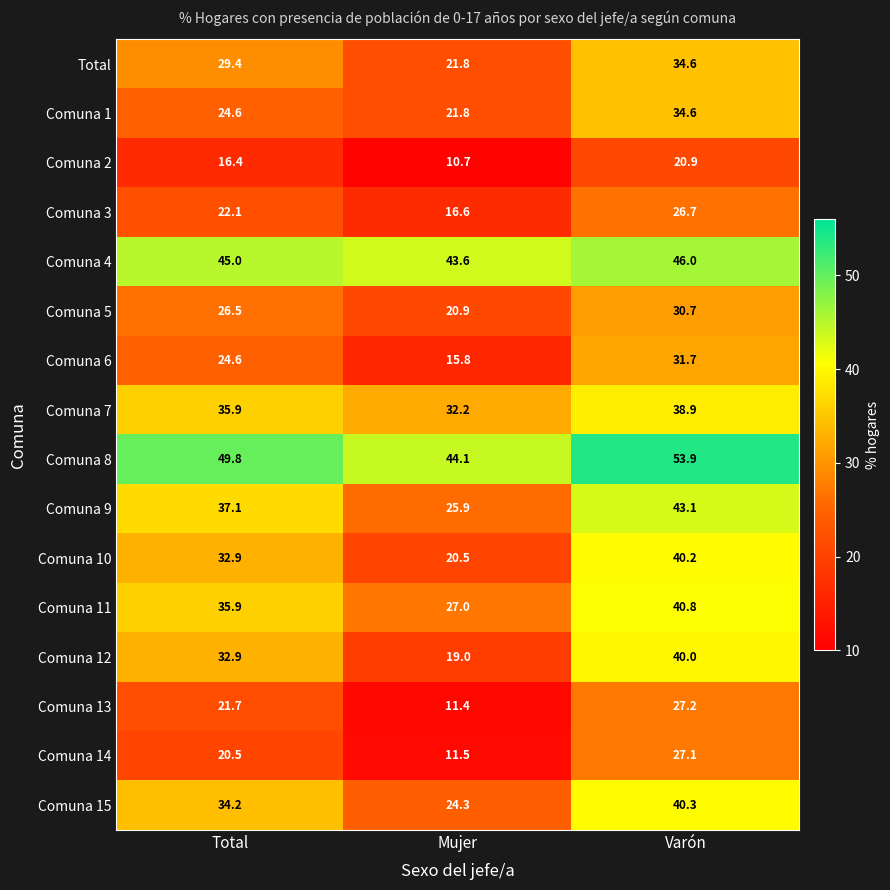

Which category has the highest value across all series?

Varón